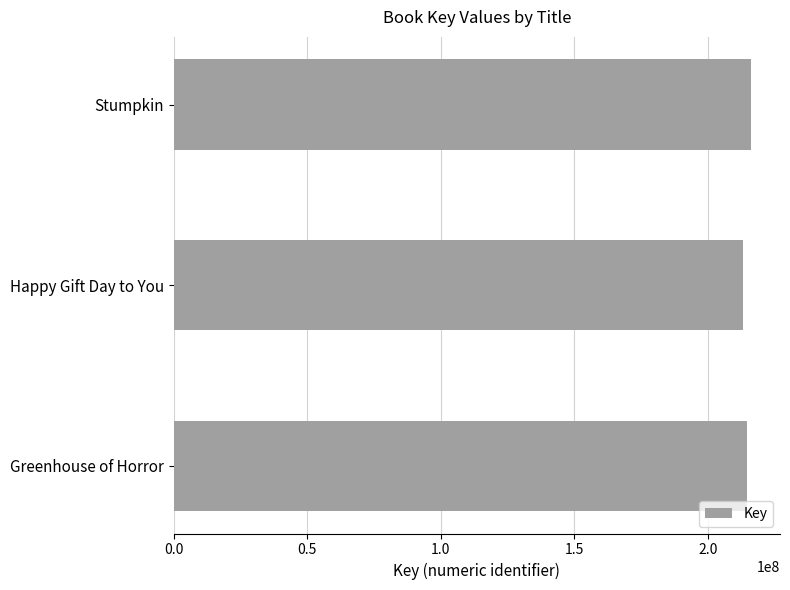

True or false: the data shows 214502081 at Greenhouse of Horror.

True